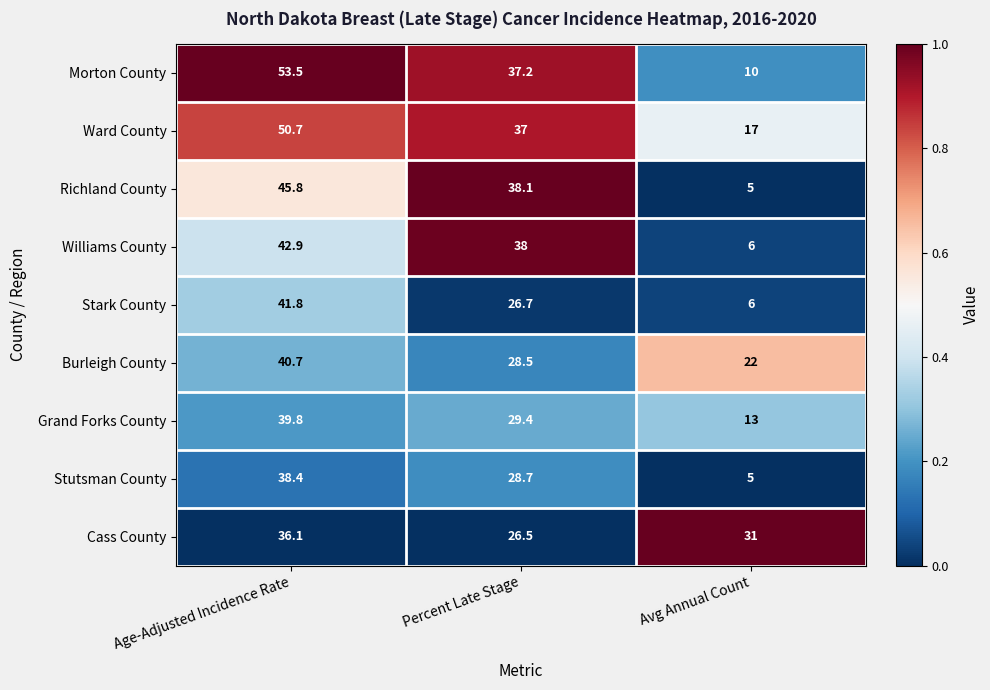

Which series has the largest total across all categories?

Ward County